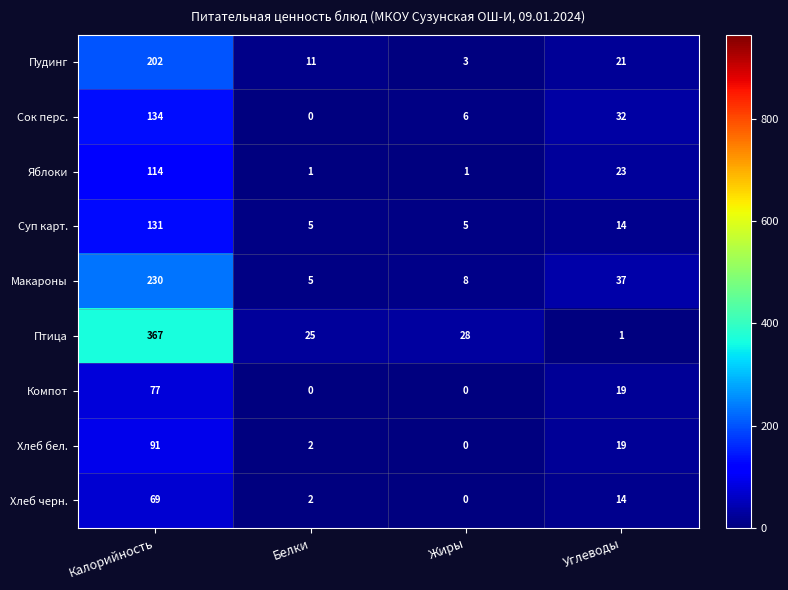

What is the sum of all Пудинг values?

237